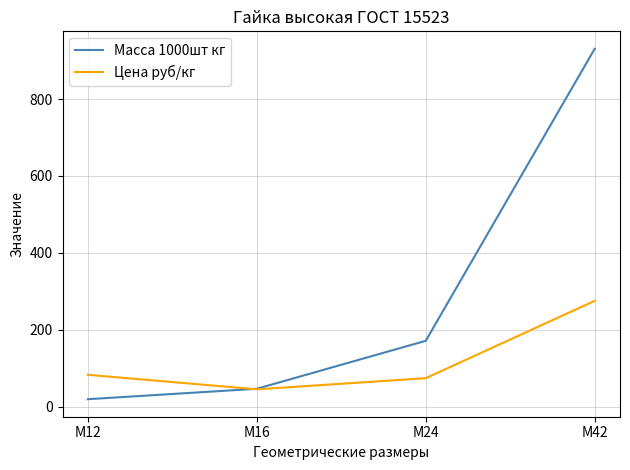

What is the difference between the maximum and second lowest values in the Цена руб/кг series?

201.3